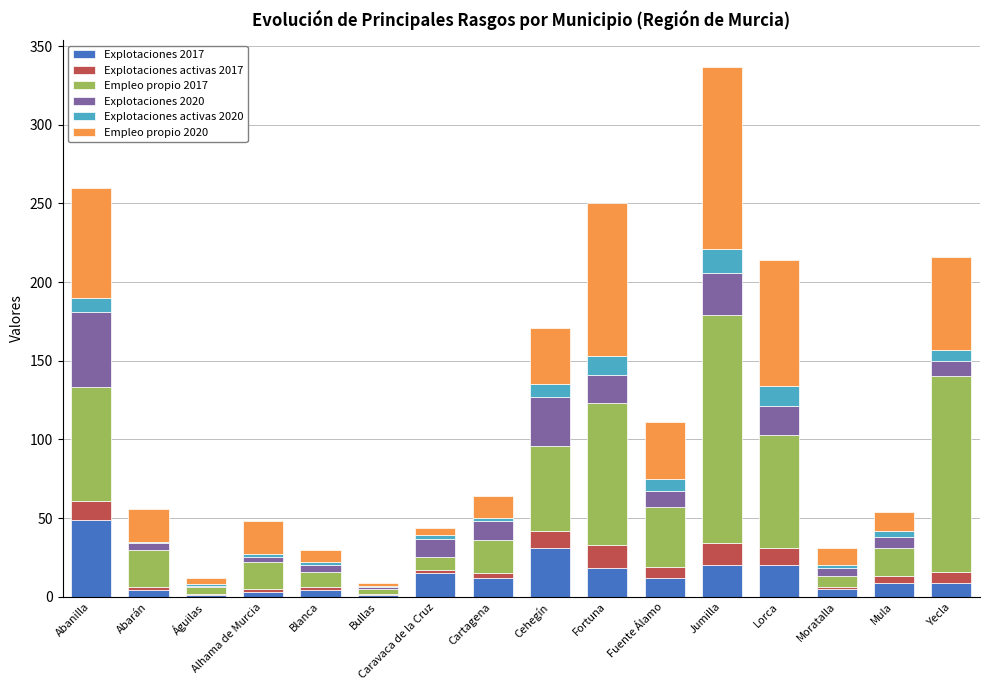

At which category is the sum across all series the highest?

Jumilla